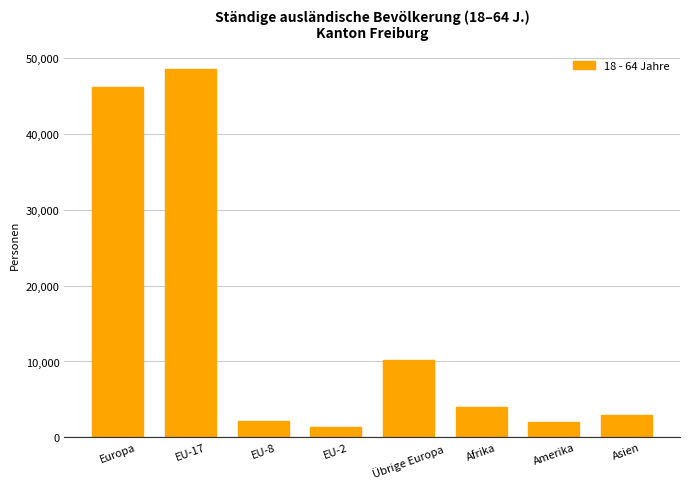

What is the difference between the values at EU-8 and Afrika?

1908